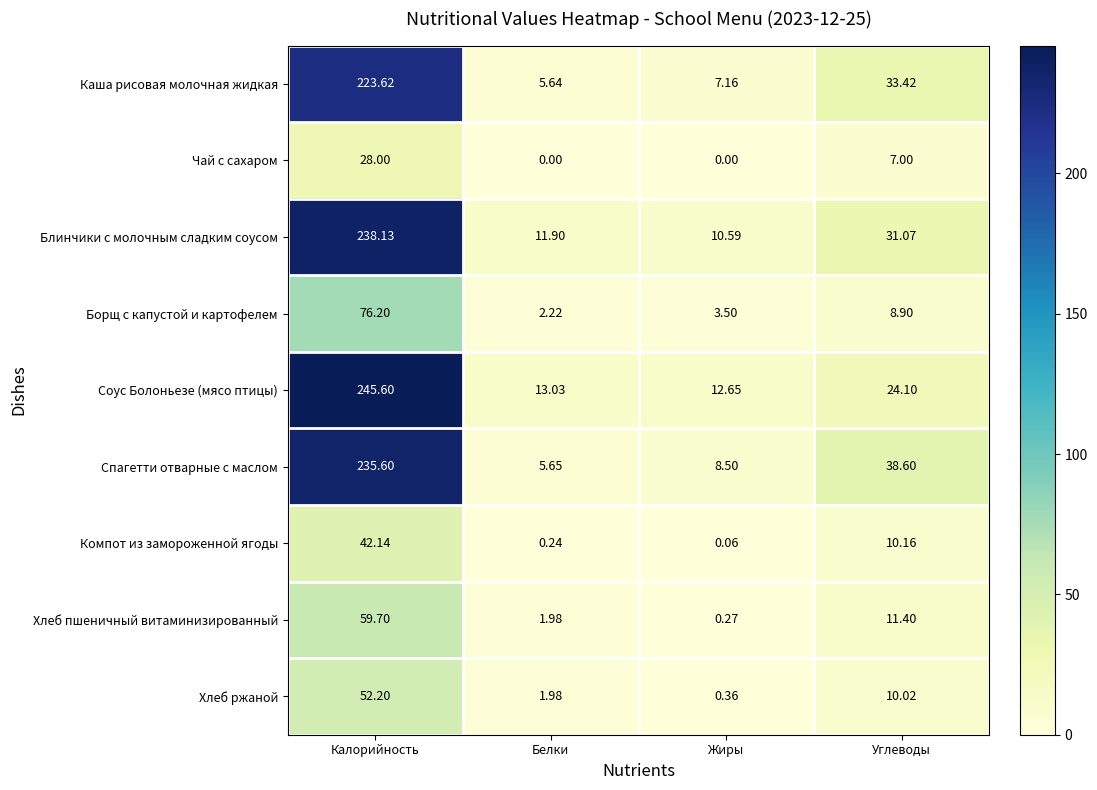

Which series has the largest total across all categories?

Соус Болоньезе (мясо птицы)